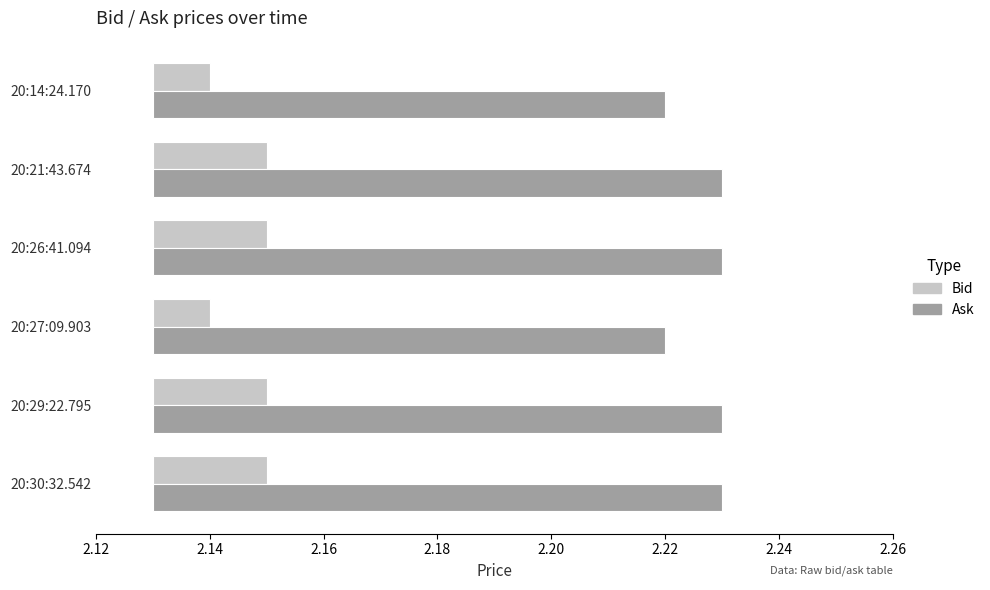

Is the value of Bid at 20:27:09.903 greater than the value of Ask at 20:26:41.094?

No